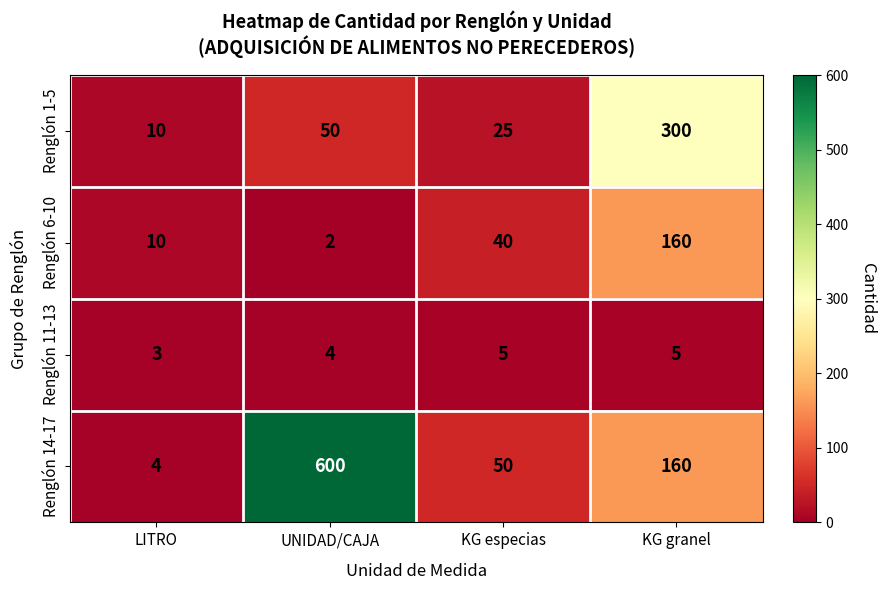

What is the total value across all series at KG granel?

625